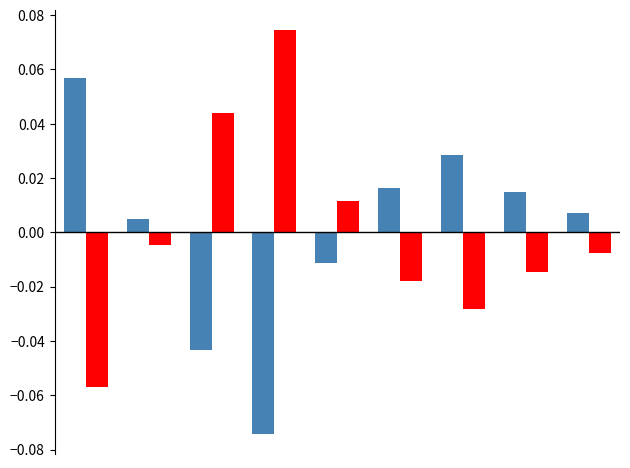

How many groups of bars are there?

9